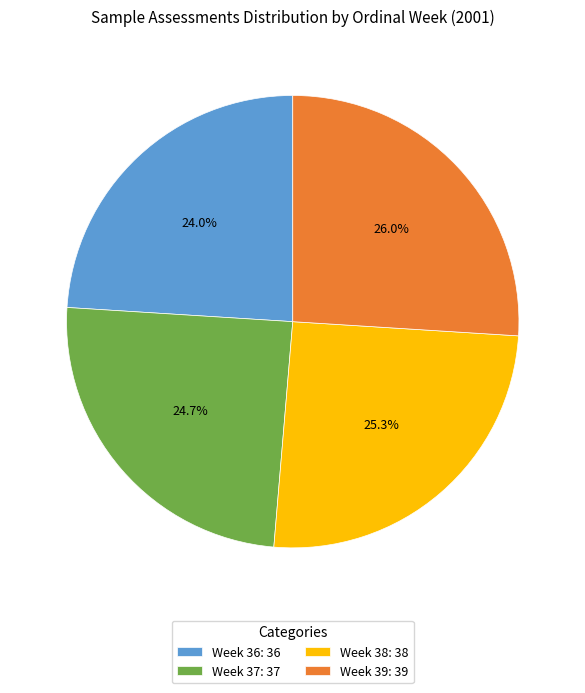

To the nearest percent, what is the difference between the largest and smallest slice percentages?

2%